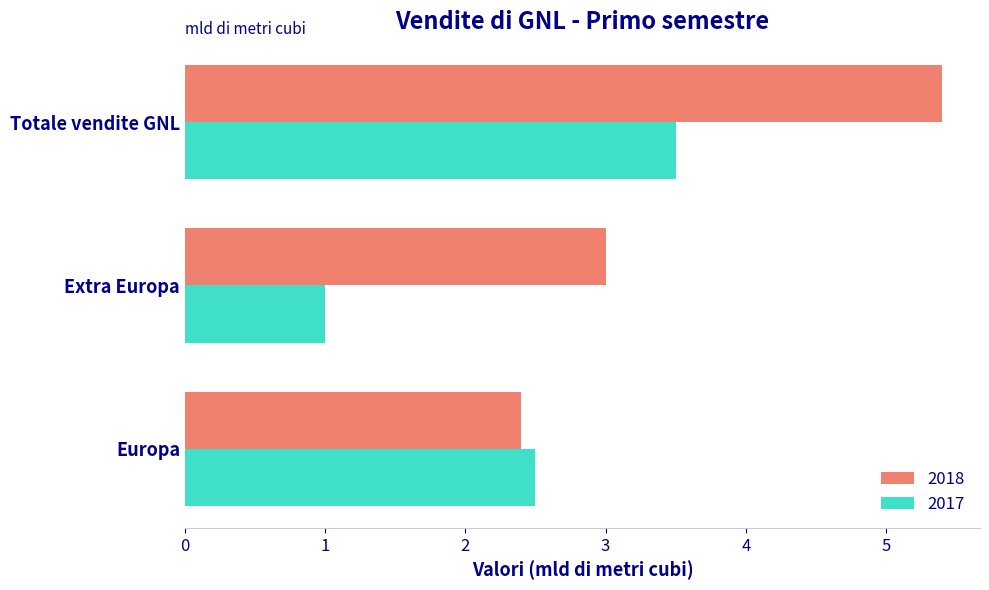

What is the minimum value for 2017?

1.0